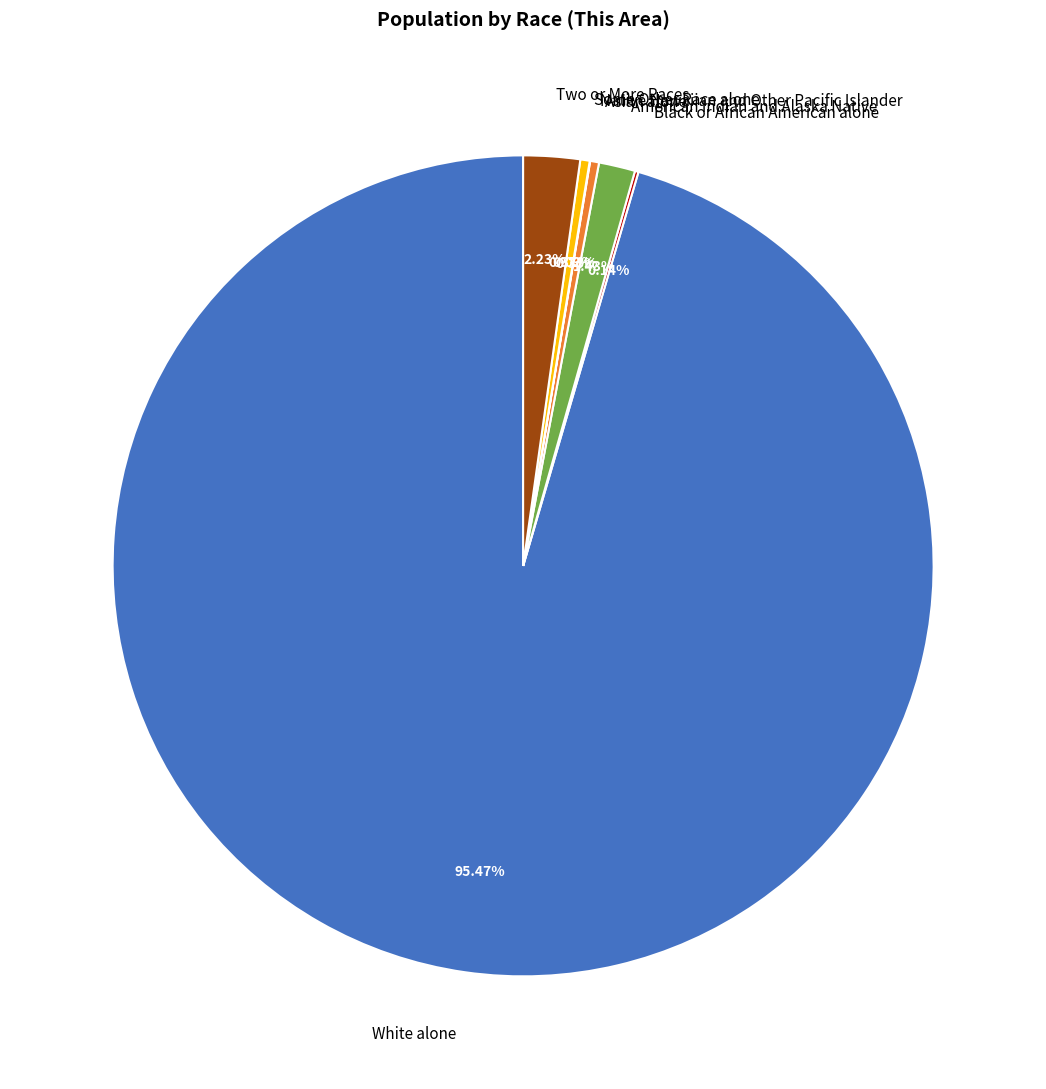

What percentage is the American Indian and Alaska Native slice, to the nearest percent?

1%